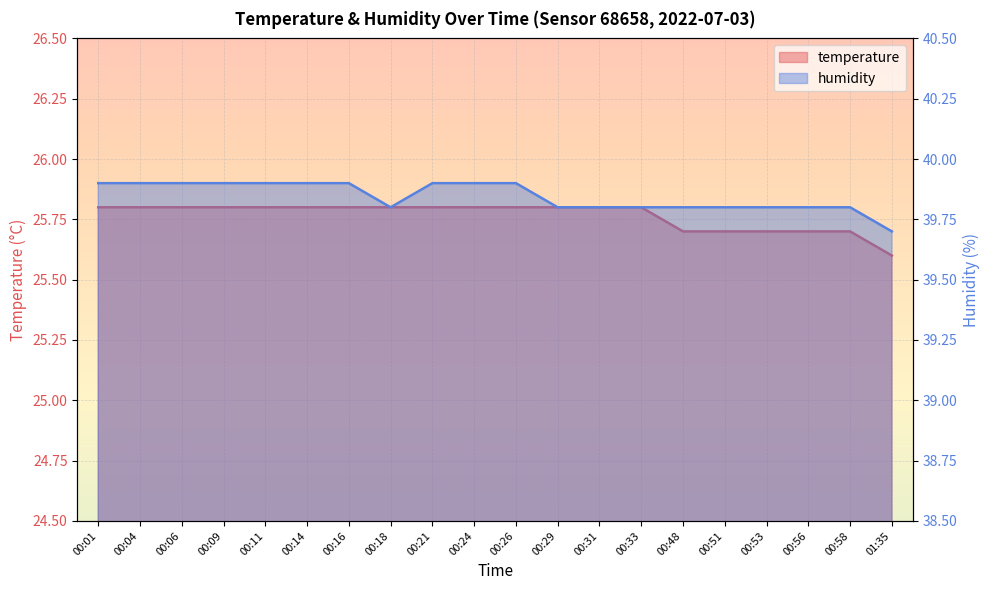

Reading left to right, extract all data points from this chart.

temperature: 00:01=25.8	00:04=25.8	00:06=25.8	00:09=25.8	00:11=25.8	00:14=25.8	00:16=25.8	00:18=25.8	00:21=25.8	00:24=25.8	00:26=25.8	00:29=25.8	00:31=25.8	00:33=25.8	00:48=25.7	00:51=25.7	00:53=25.7	00:56=25.7	00:58=25.7	01:35=25.6
humidity: 00:01=39.9	00:04=39.9	00:06=39.9	00:09=39.9	00:11=39.9	00:14=39.9	00:16=39.9	00:18=39.8	00:21=39.9	00:24=39.9	00:26=39.9	00:29=39.8	00:31=39.8	00:33=39.8	00:48=39.8	00:51=39.8	00:53=39.8	00:56=39.8	00:58=39.8	01:35=39.7